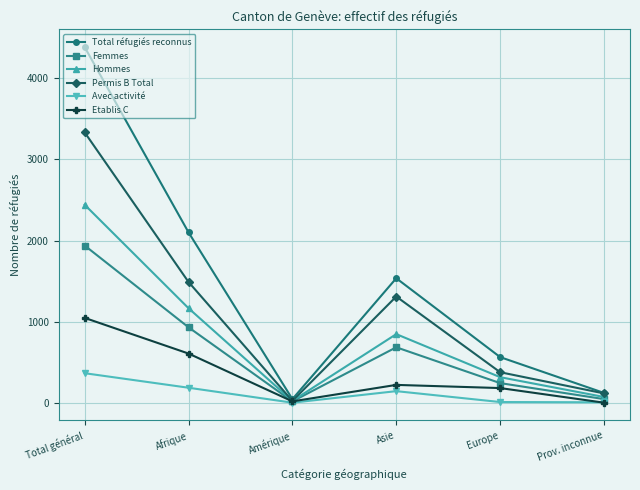

Which series has the widest spread of values?

Total réfugiés reconnus